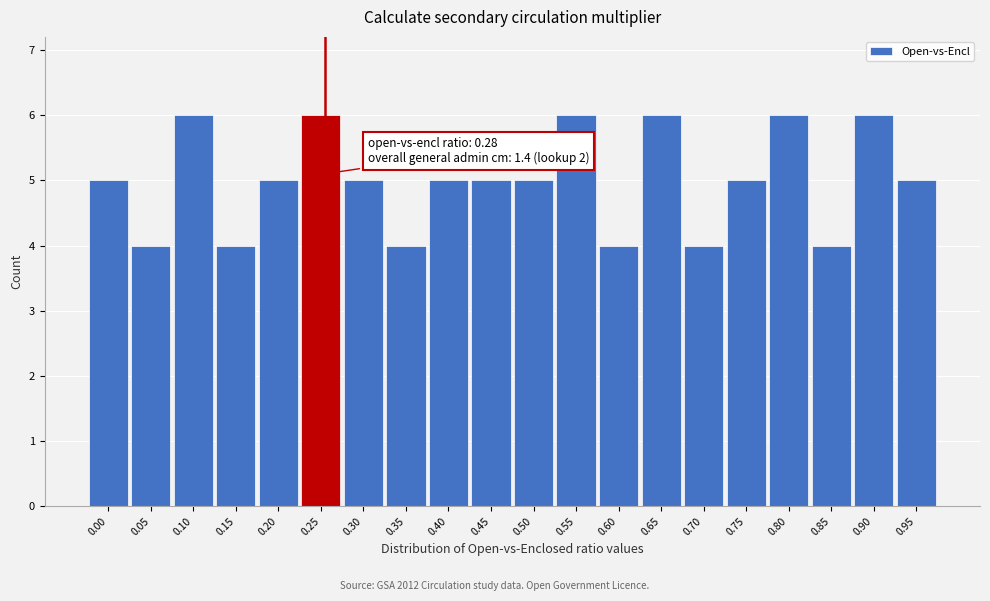

Reading left to right, transcribe all the data shown in this chart.

5	4	6	4	5	6	5	4	5	5	5	6	4	6	4	5	6	4	6	5